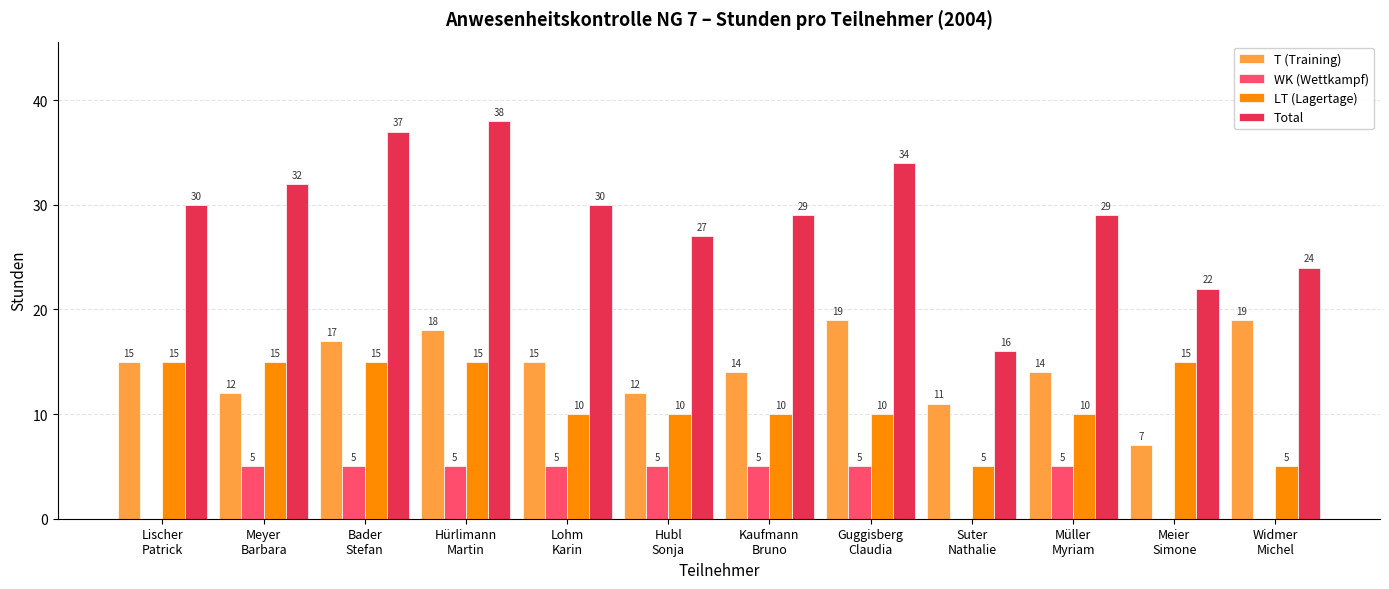

What is the maximum value for Total?

38